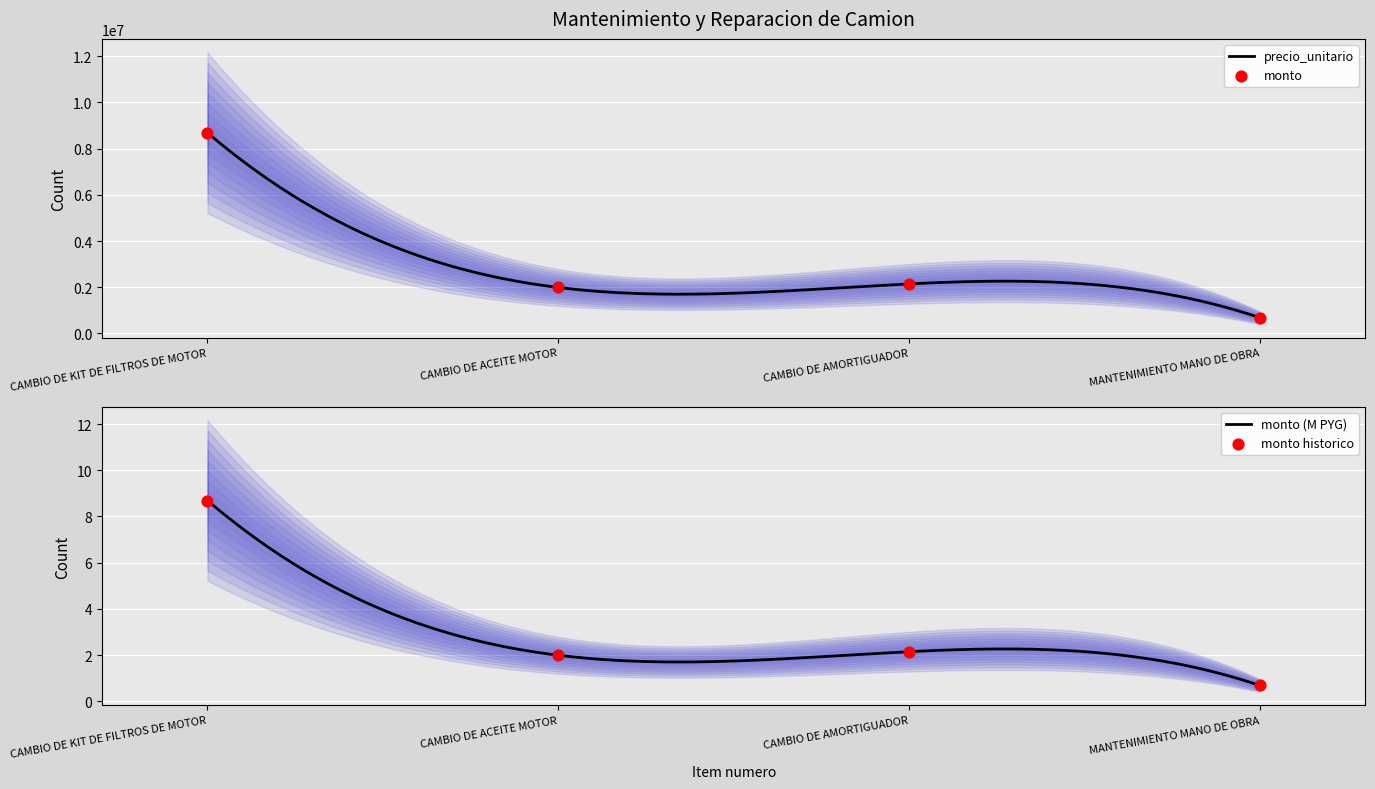

Which series contains the lowest Y value?

monto